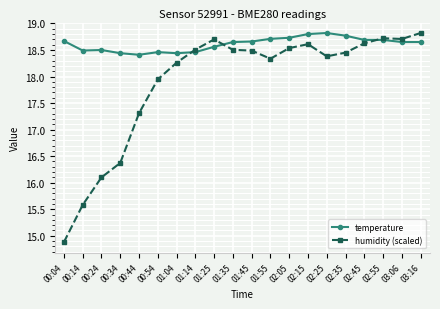

Is it true that temperature equals 9.7 at 03:06?

False